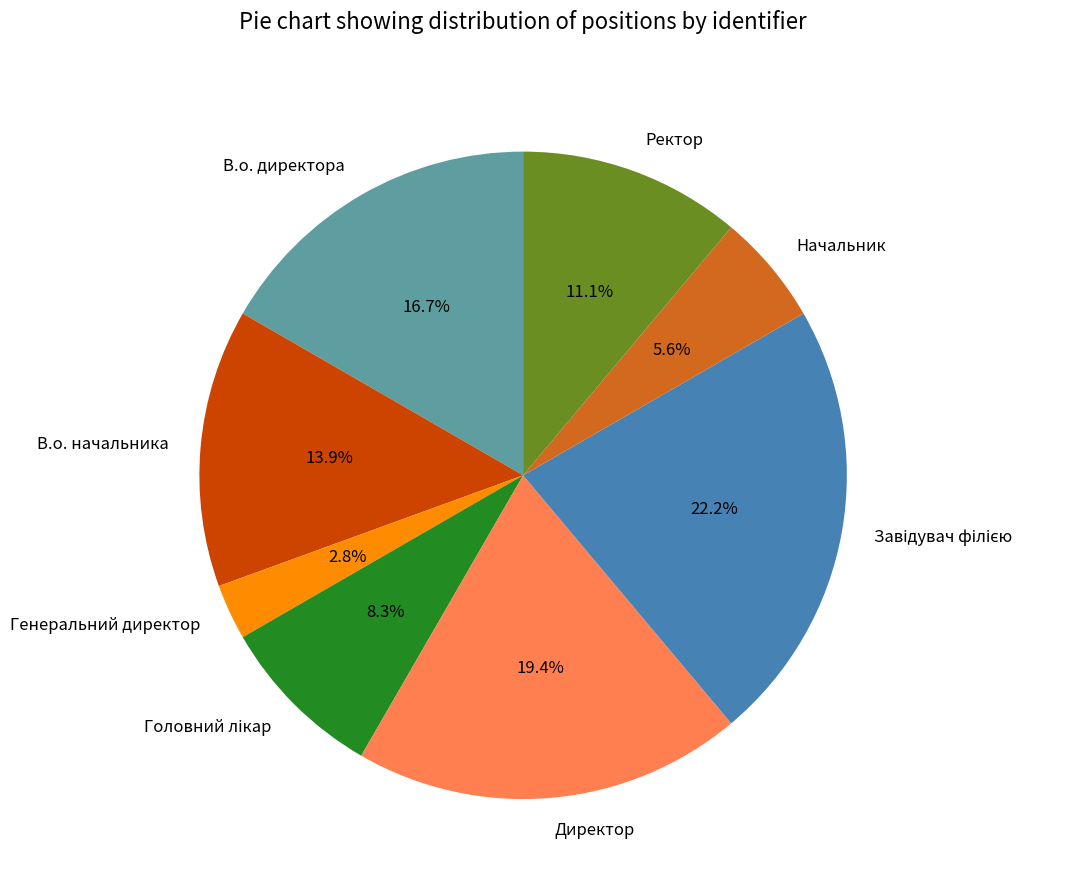

Does Ректор account for over 50% of the chart?

No